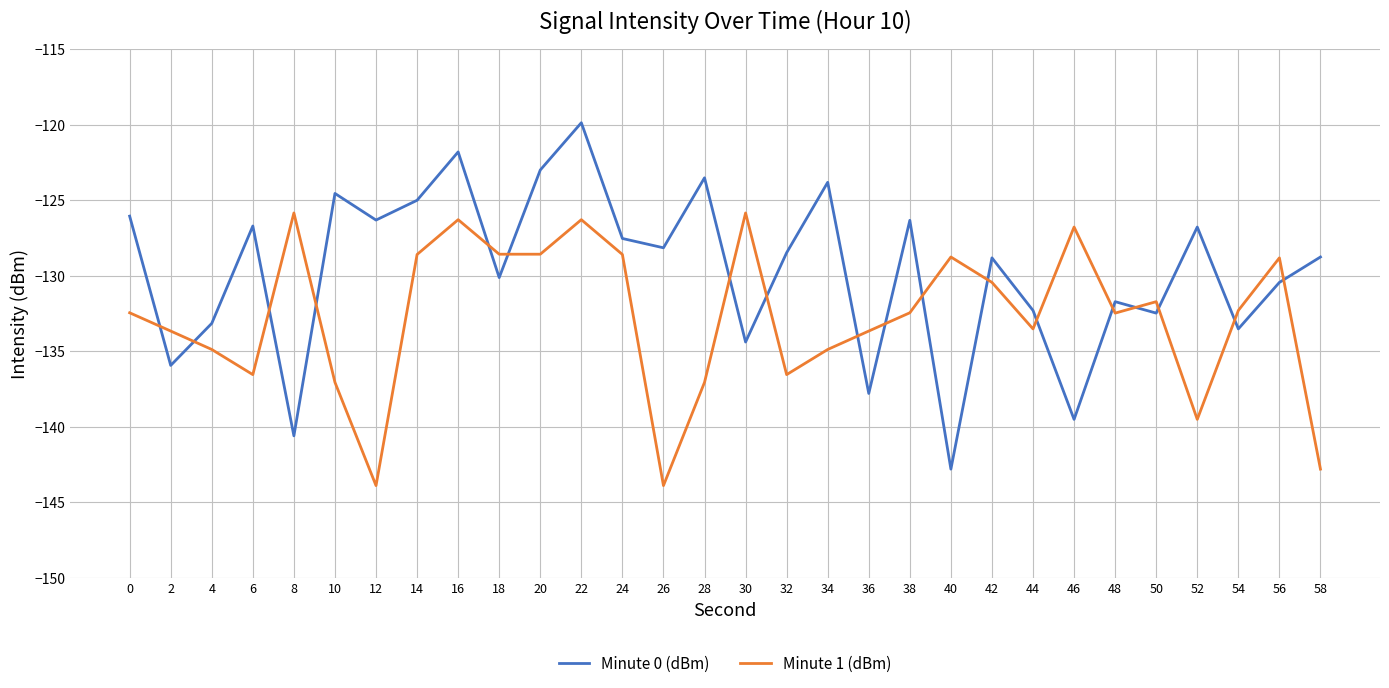

How many values in the Minute 1 (dBm) series exceed -132?

13